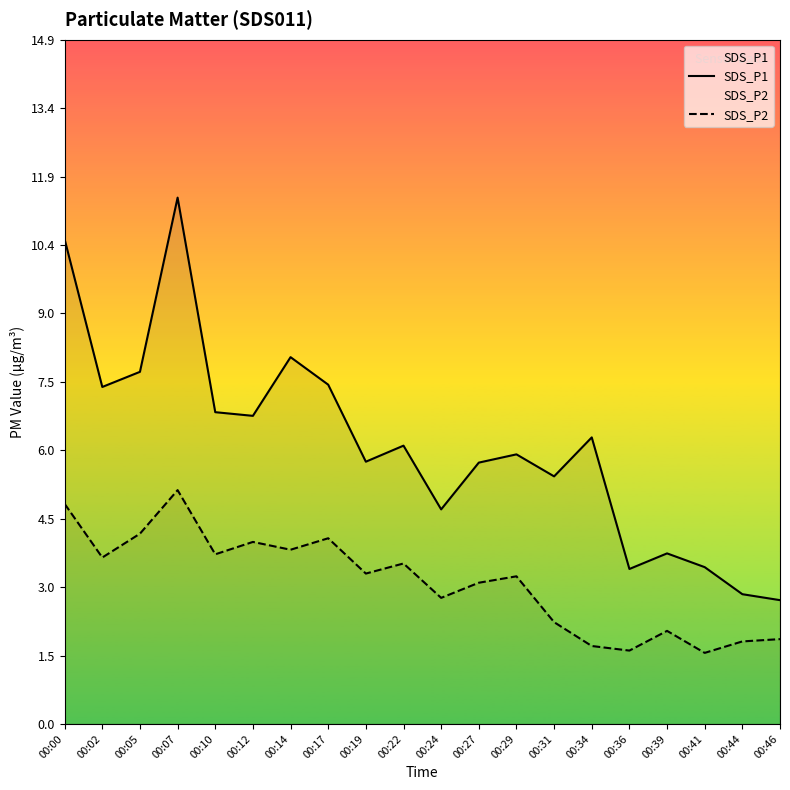

What is the approximate value of SDS_P2 at 00:44?

1.8